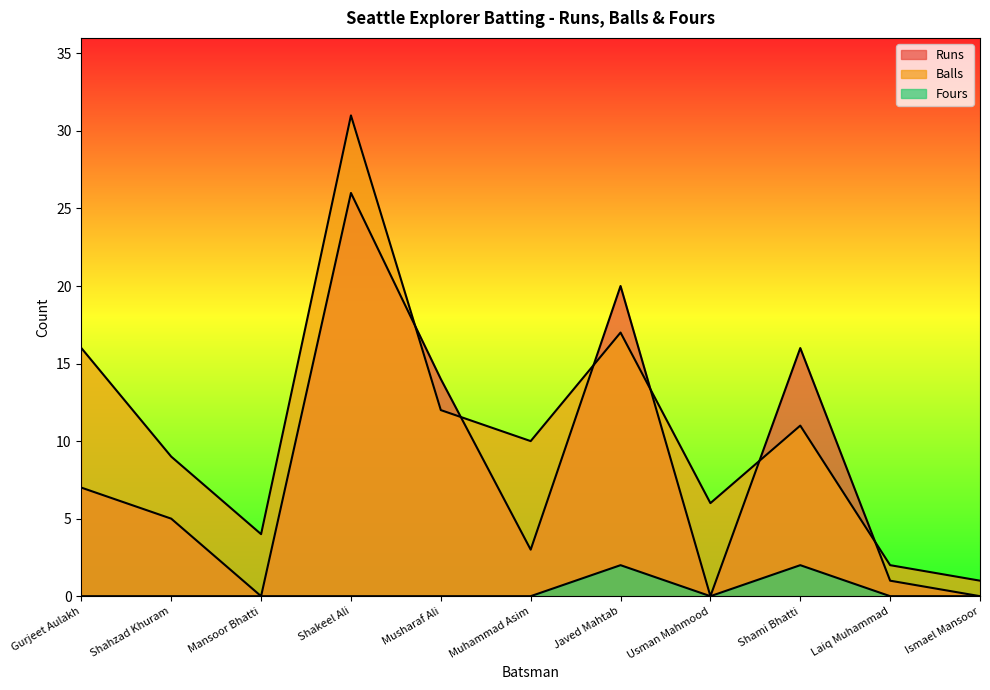

Which series has the largest total across all categories?

Balls